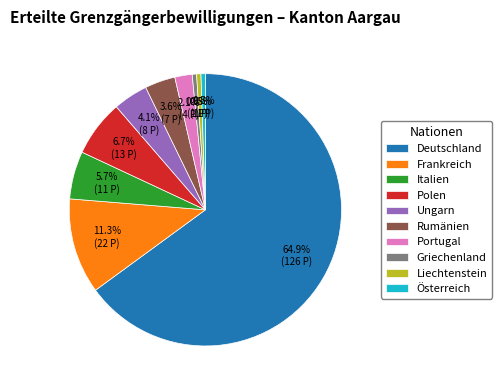

Does any single category account for the majority?

Yes